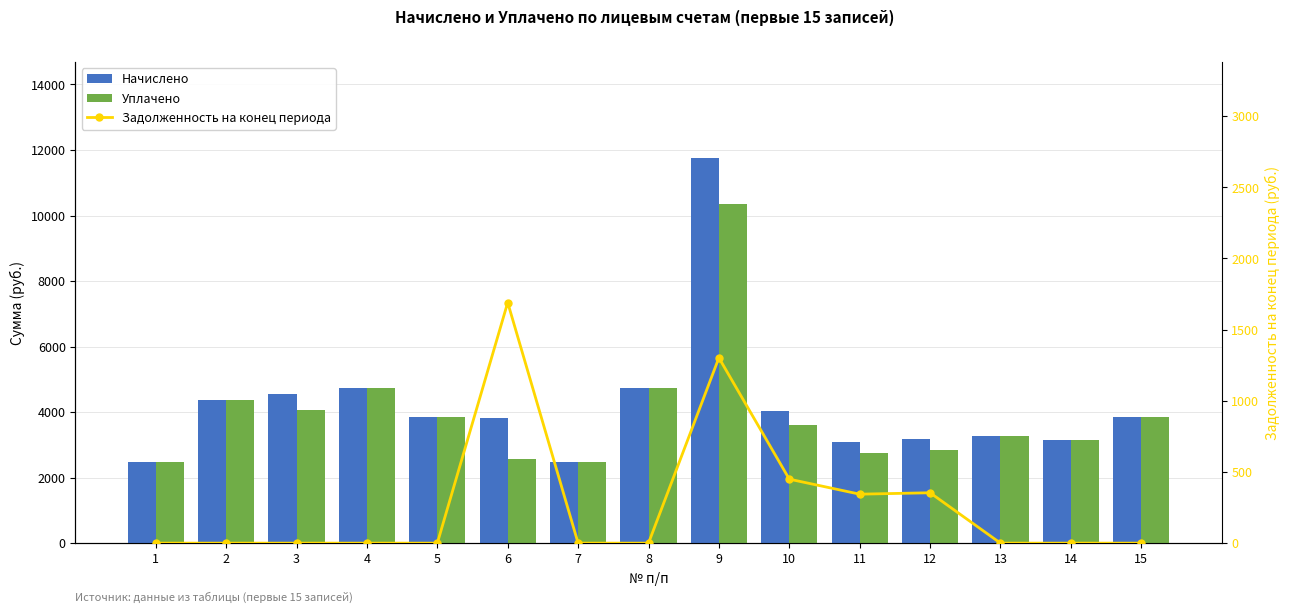

What is the average value of the Уплачено series?

3936.3